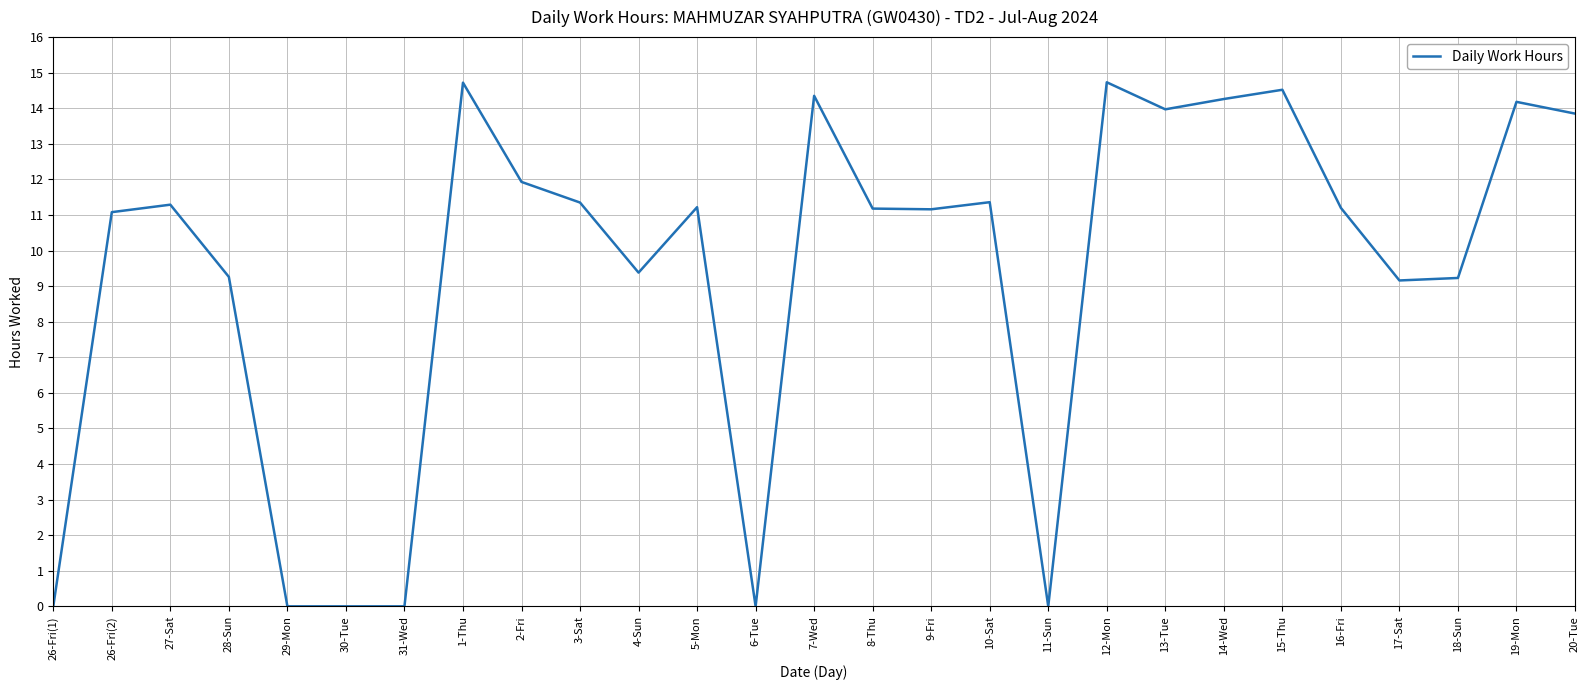

What is the difference between the values at 10-Sat and 2-Fri?

0.6